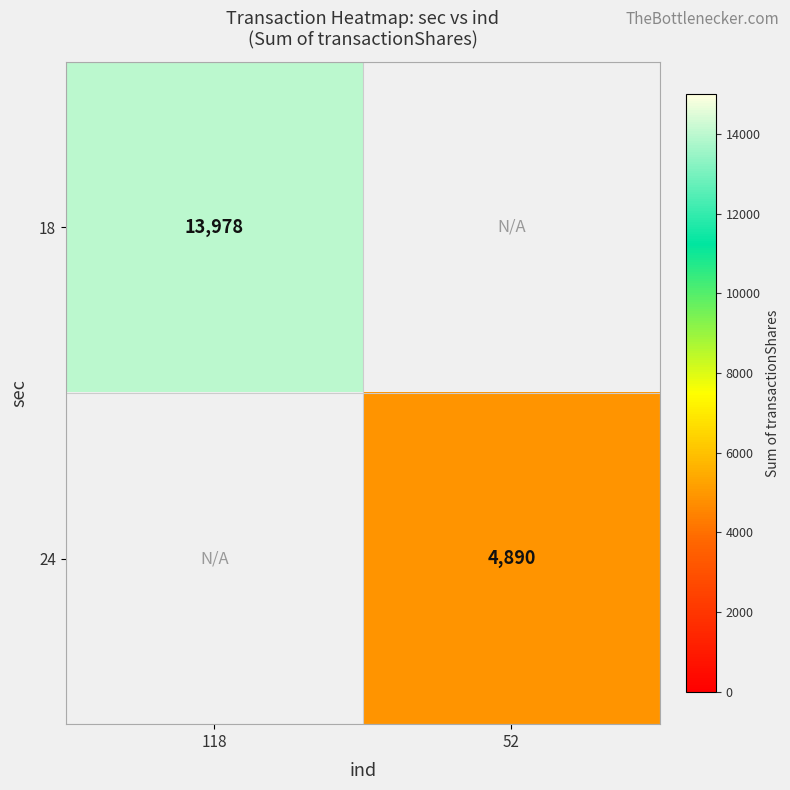

What is the greatest value displayed?

13978.0